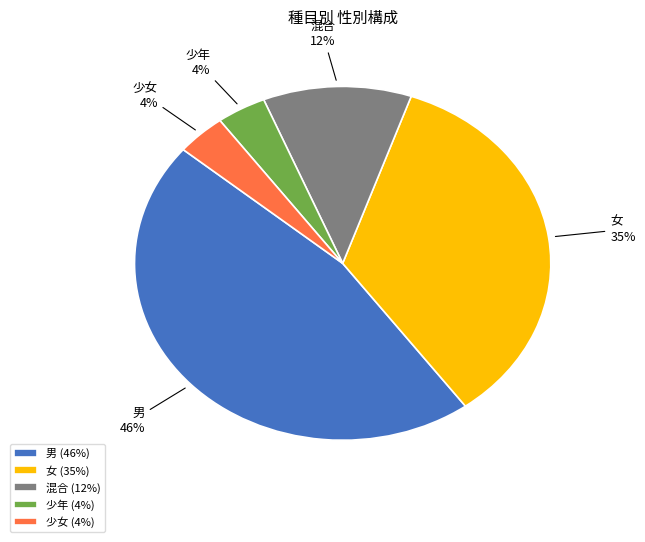

Do 女 (35%) and 少女 (4%) together represent more than half of the pie?

No